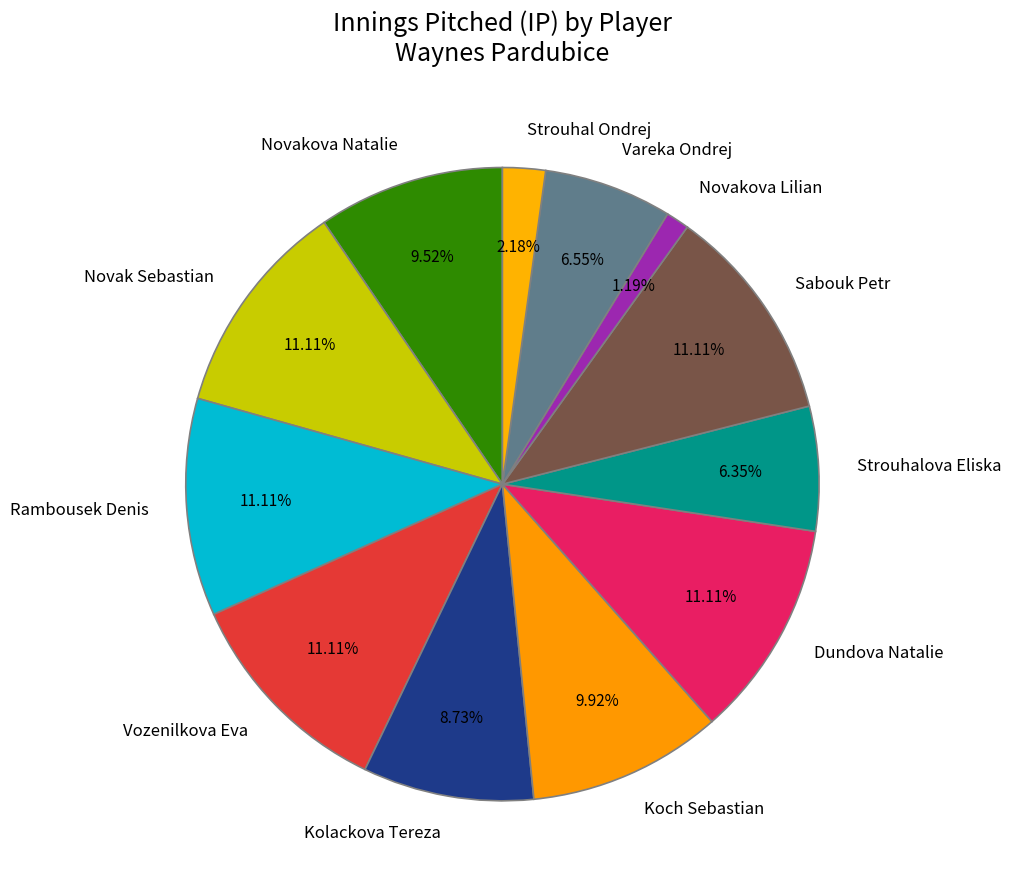

Which category has the smallest portion of the pie?

Novakova Lilian